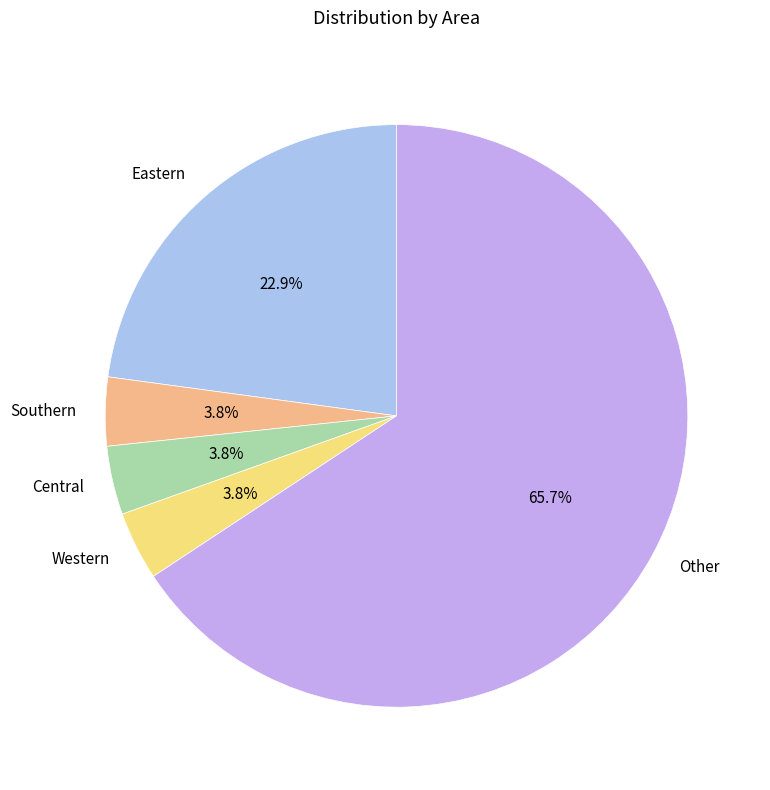

Is the sum of Central and Eastern greater than half?

No